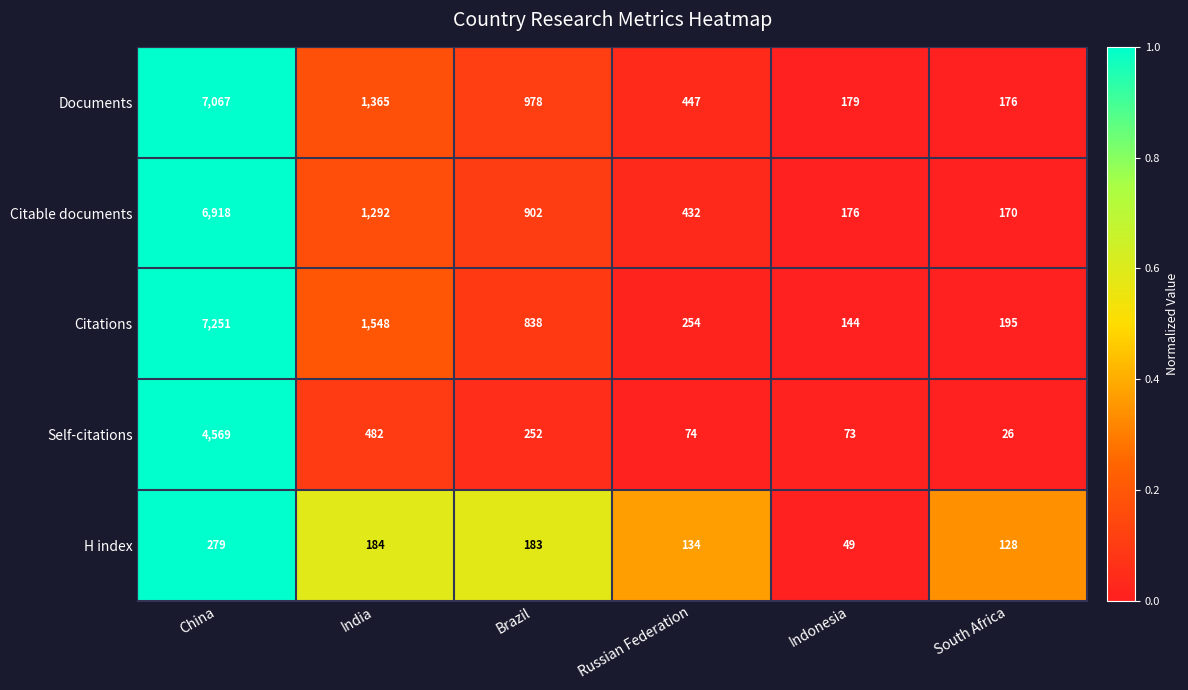

Reading left to right, what are all the values shown in this chart?

Documents: China=7067	India=1365	Brazil=978	Russian Federation=447	Indonesia=179	South Africa=176
Citable documents: China=6918	India=1292	Brazil=902	Russian Federation=432	Indonesia=176	South Africa=170
Citations: China=7251	India=1548	Brazil=838	Russian Federation=254	Indonesia=144	South Africa=195
Self-citations: China=4569	India=482	Brazil=252	Russian Federation=74	Indonesia=73	South Africa=26
H index: China=279	India=184	Brazil=183	Russian Federation=134	Indonesia=49	South Africa=128